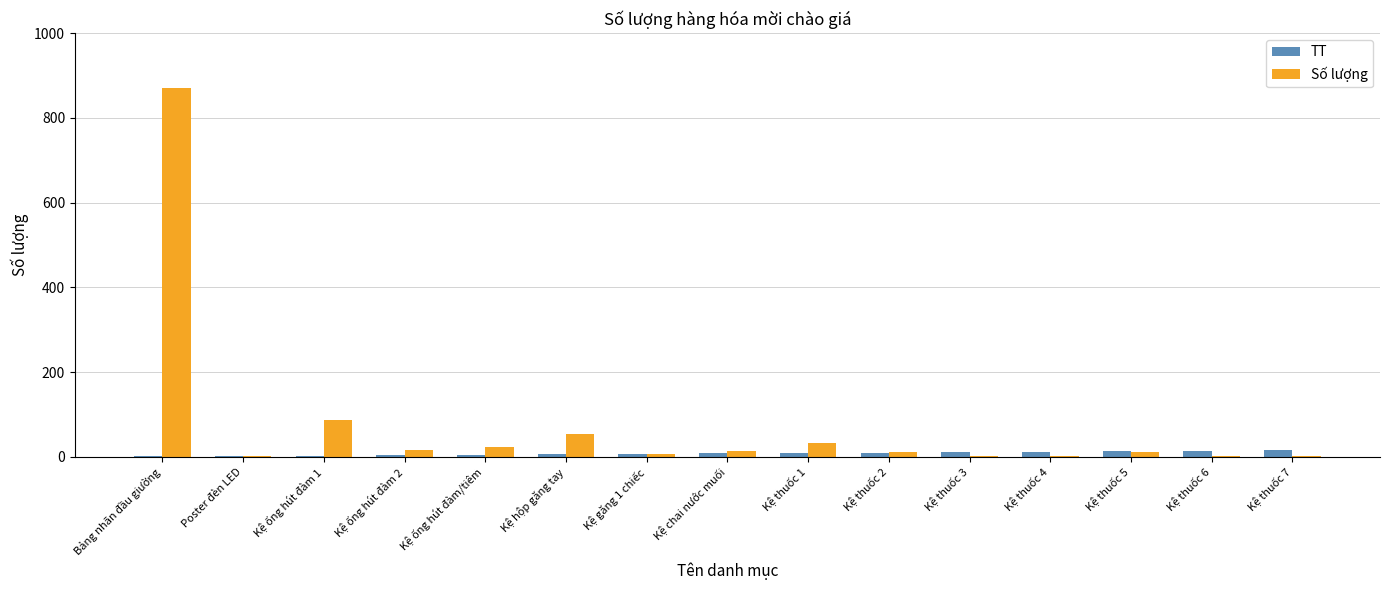

Which category has the highest value across all series?

Bảng nhãn đầu giường